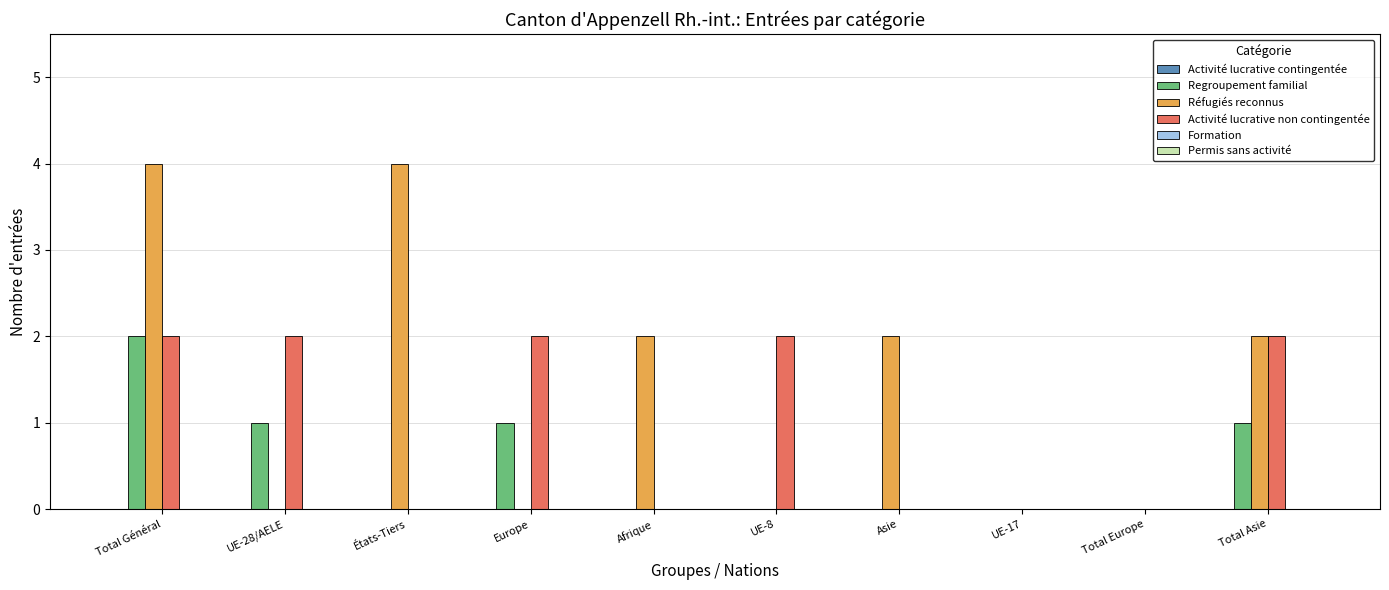

What is the sum of the Activité lucrative non contingentée values at Total Asie and États-Tiers?

2